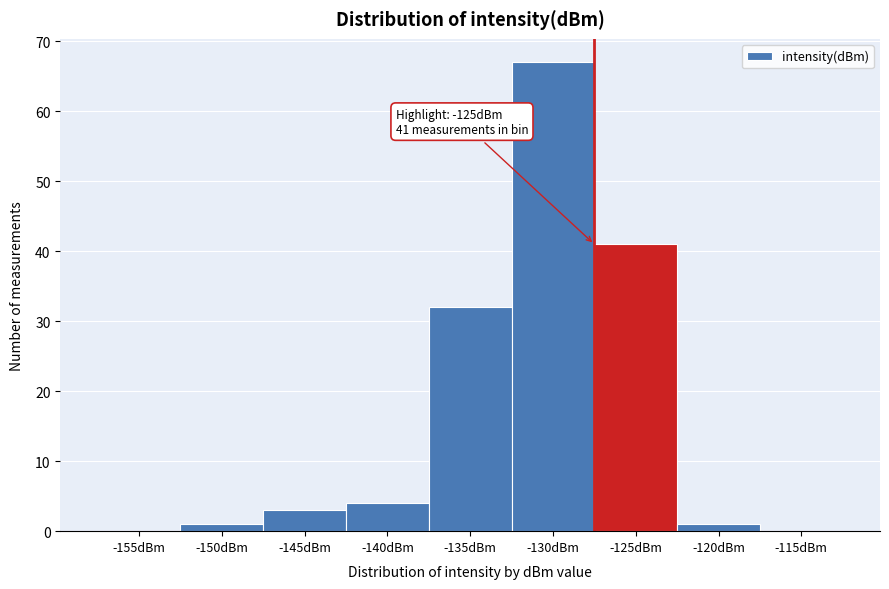

Reading left to right, list all the values displayed in this chart.

-155dBm=0	-150dBm=1	-145dBm=3	-140dBm=4	-135dBm=32	-130dBm=67	-125dBm=41	-120dBm=1	-115dBm=0